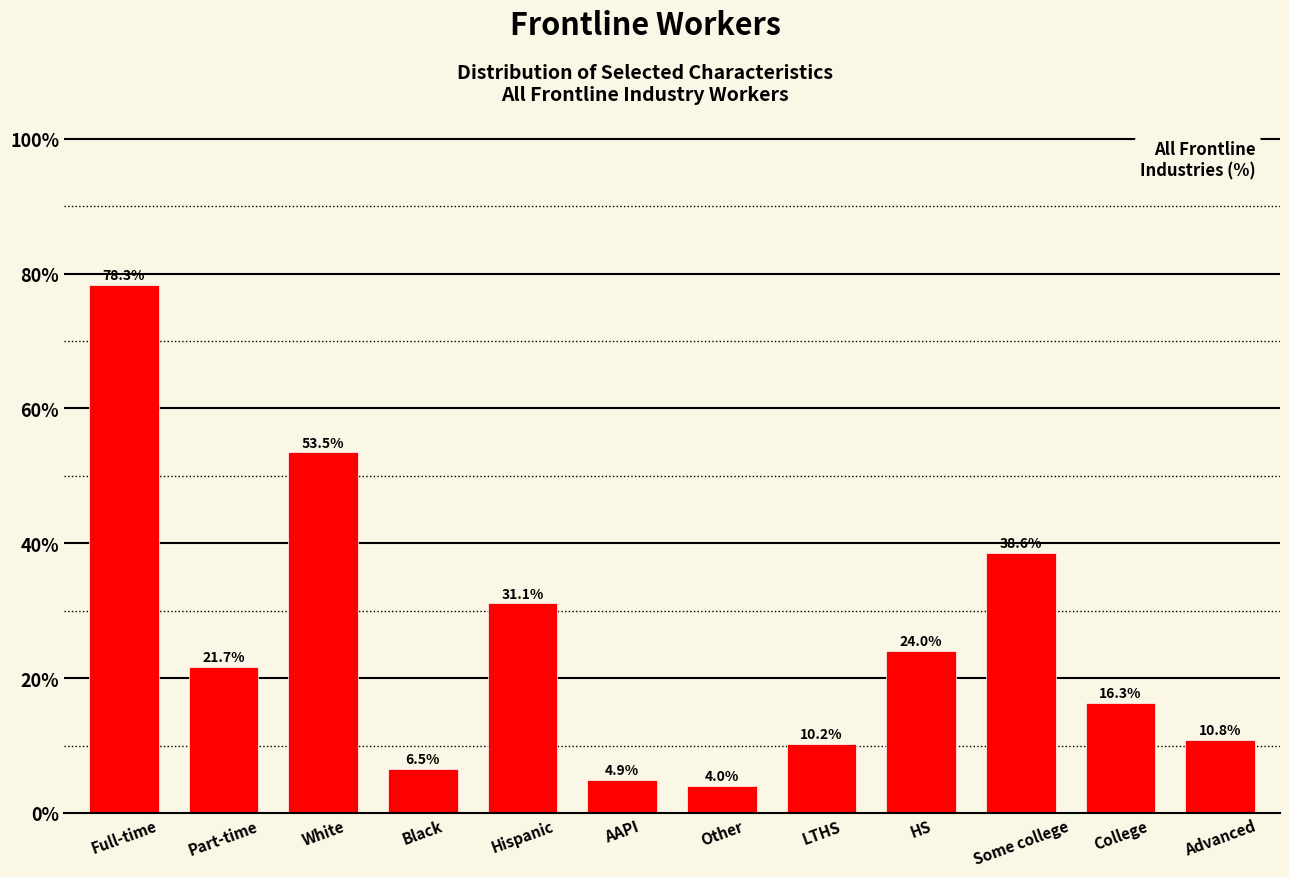

Reading left to right, extract all data points from this chart.

Full-time=78.3	Part-time=21.7	White=53.5	Black=6.5	Hispanic=31.1	AAPI=4.9	Other=4.0	LTHS=10.2	HS=24.0	Some college=38.6	College=16.3	Advanced=10.8